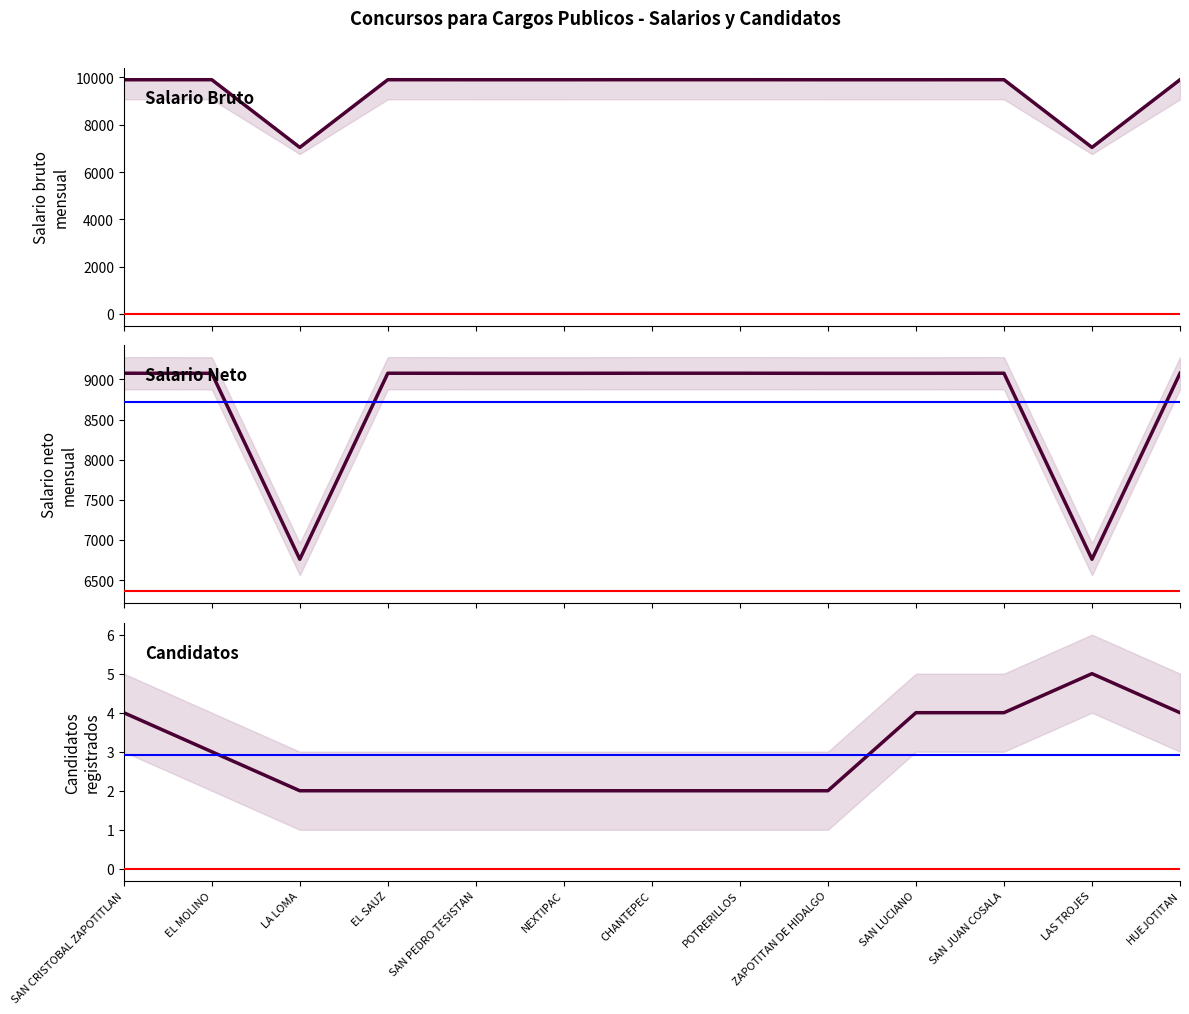

True or false: Numero de candidatos has a value of 5 at LAS TROJES.

True